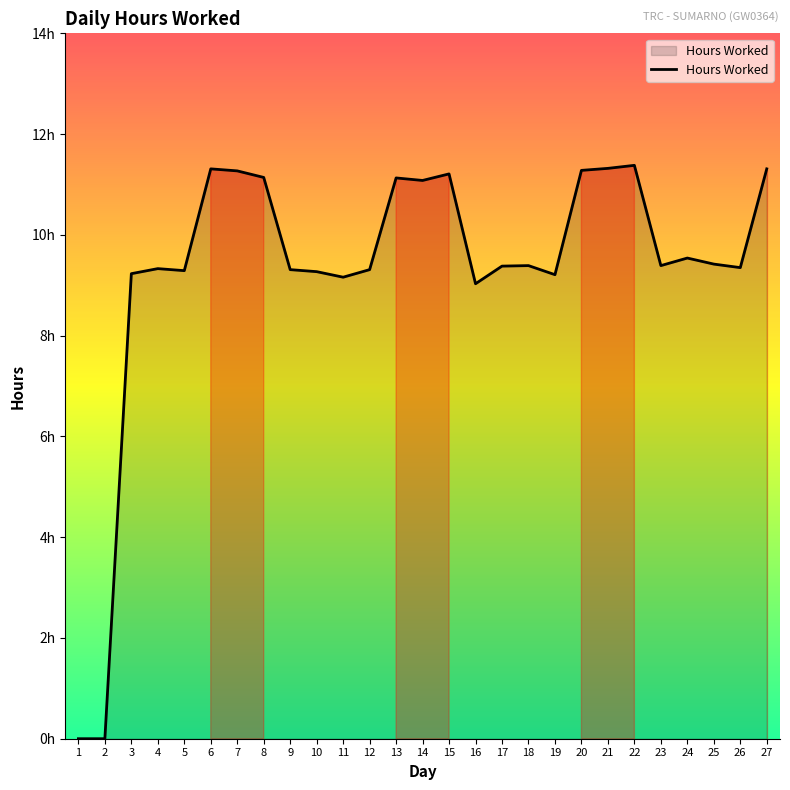

Count the number of values greater than 9.

25